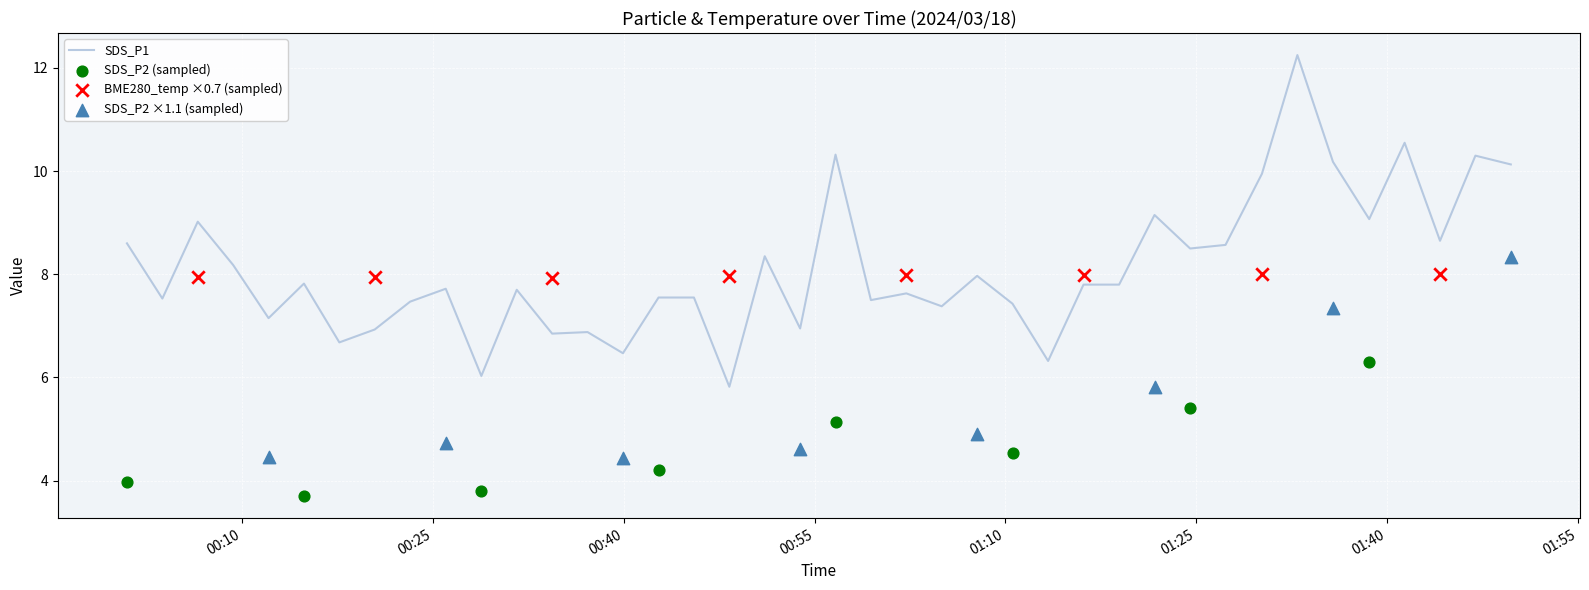

At which category is the sum across all series the highest?

33